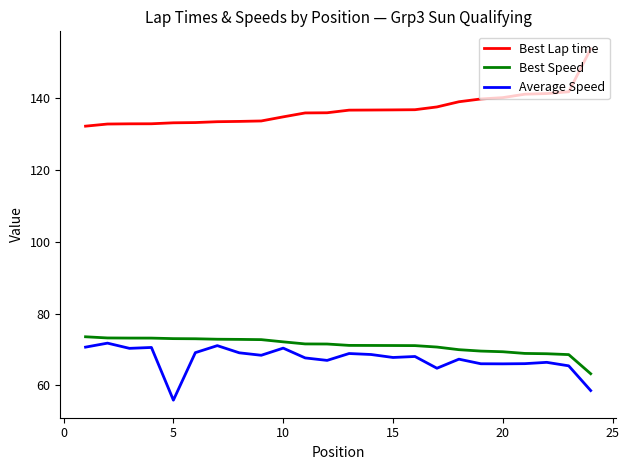

Which series has the largest total across all categories?

Best Lap time